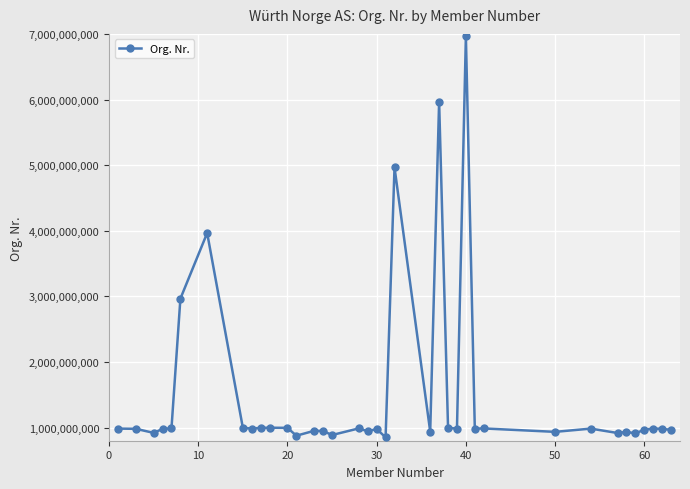

Does the chart display data point markers on the line(s)?

Yes